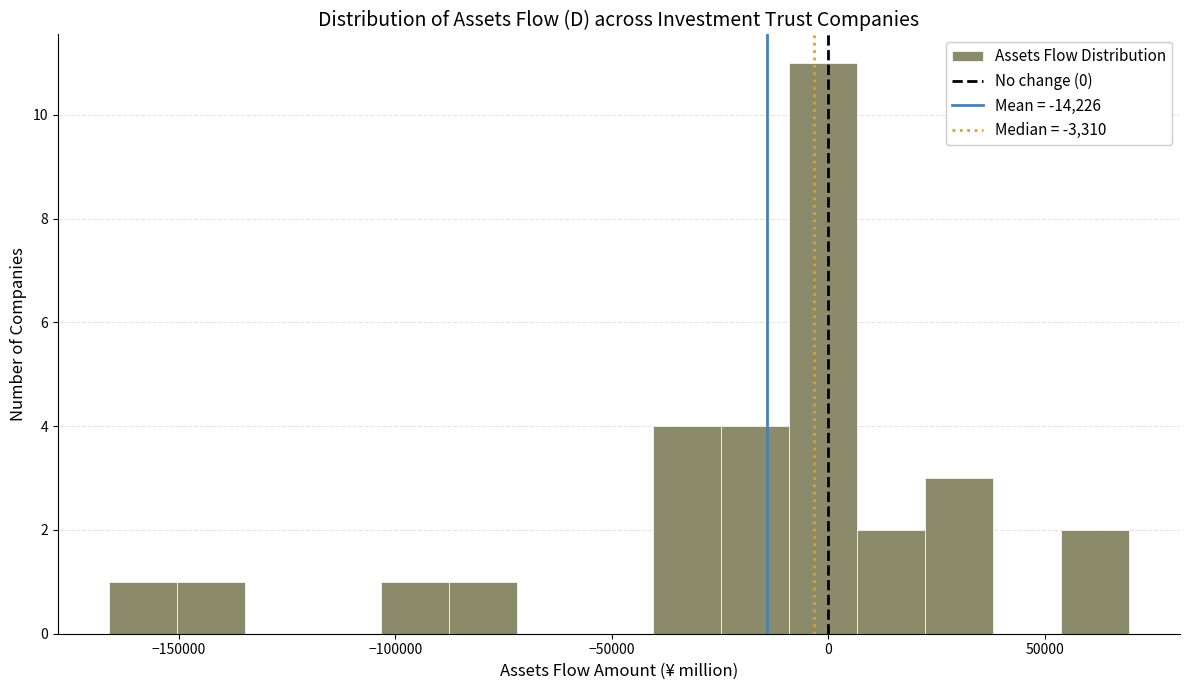

Read against the x-axis, roughly where is the centre of the tallest bar?

0